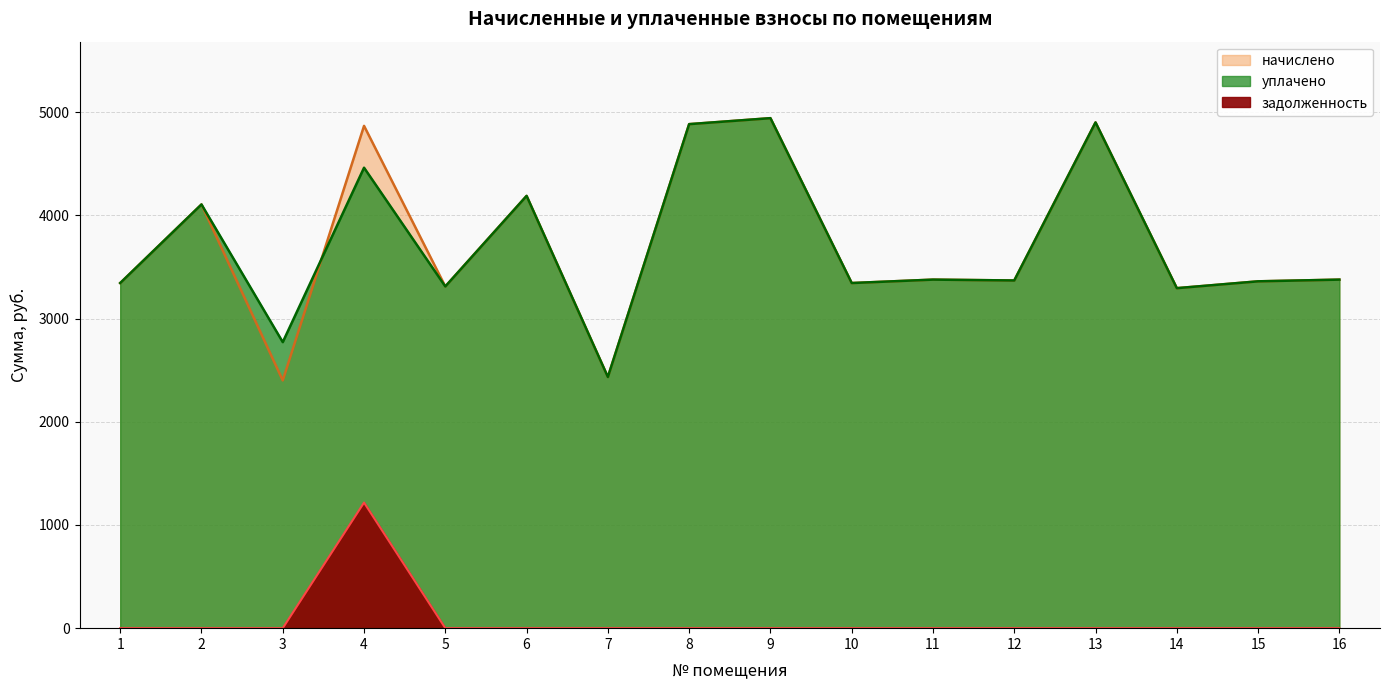

True or false: начислено and задолженность intersect in this chart.

False